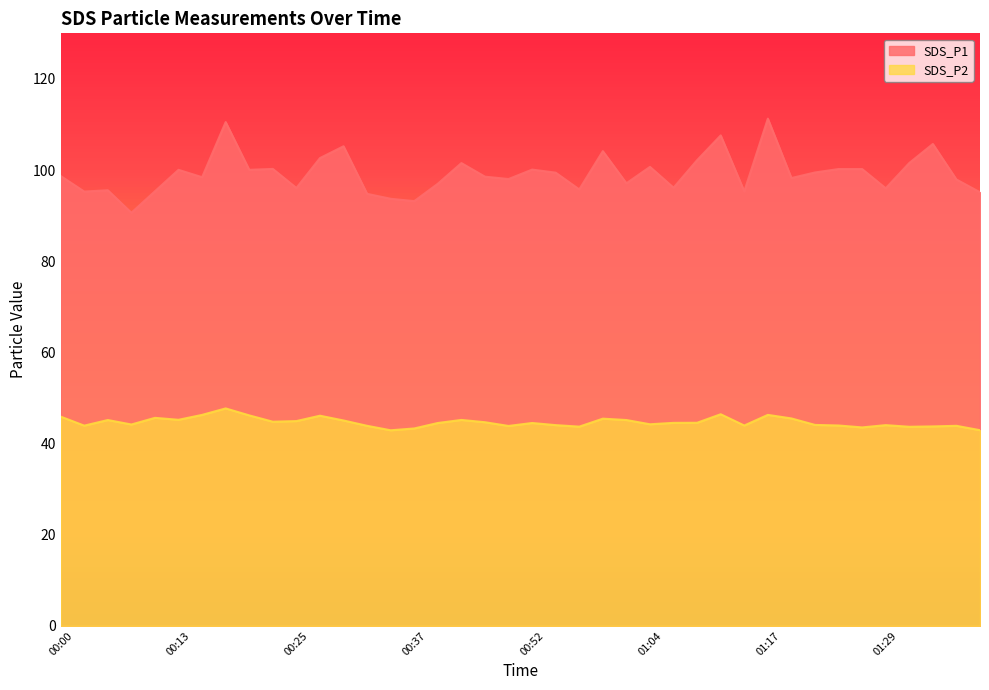

True or false: SDS_P1 and SDS_P2 intersect in this chart.

False